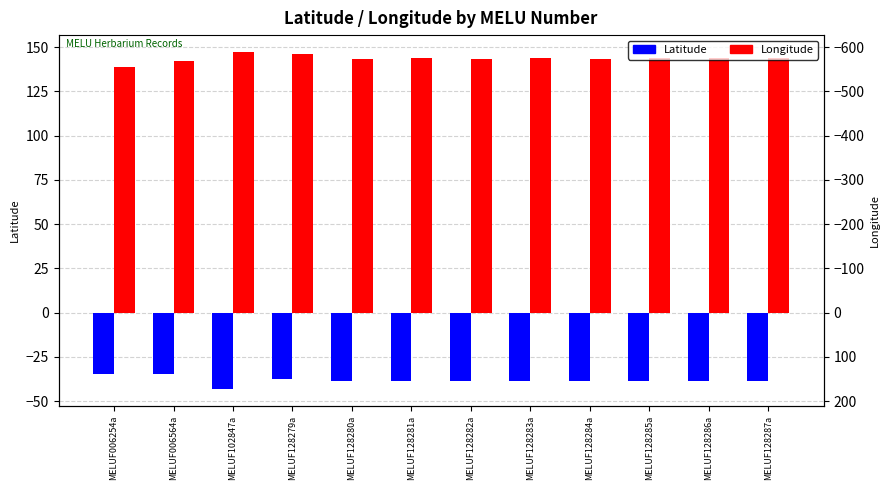

At which category is the sum across all series the highest?

MELUF128279a